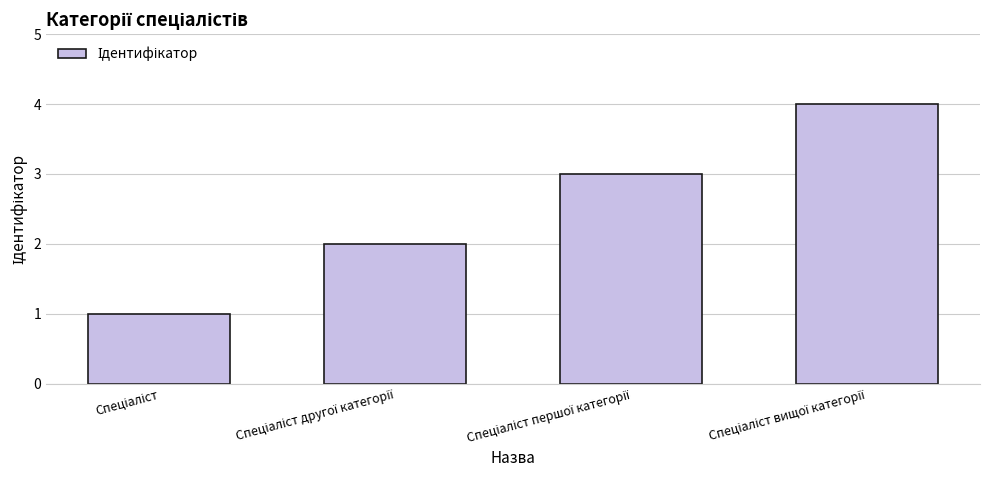

What is the sum of all values?

10